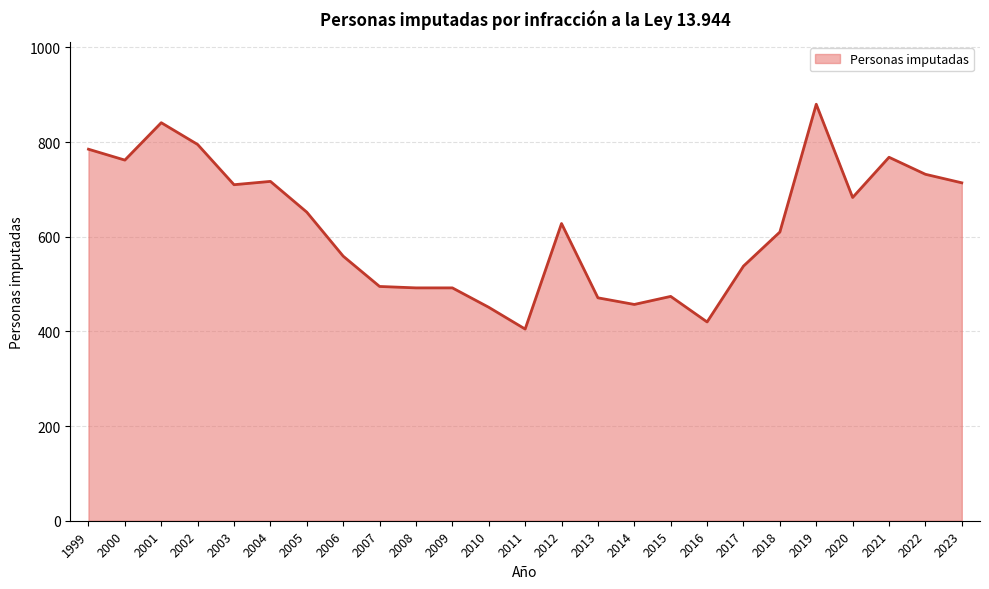

What is the change in value from 2020 to 2021?

+85